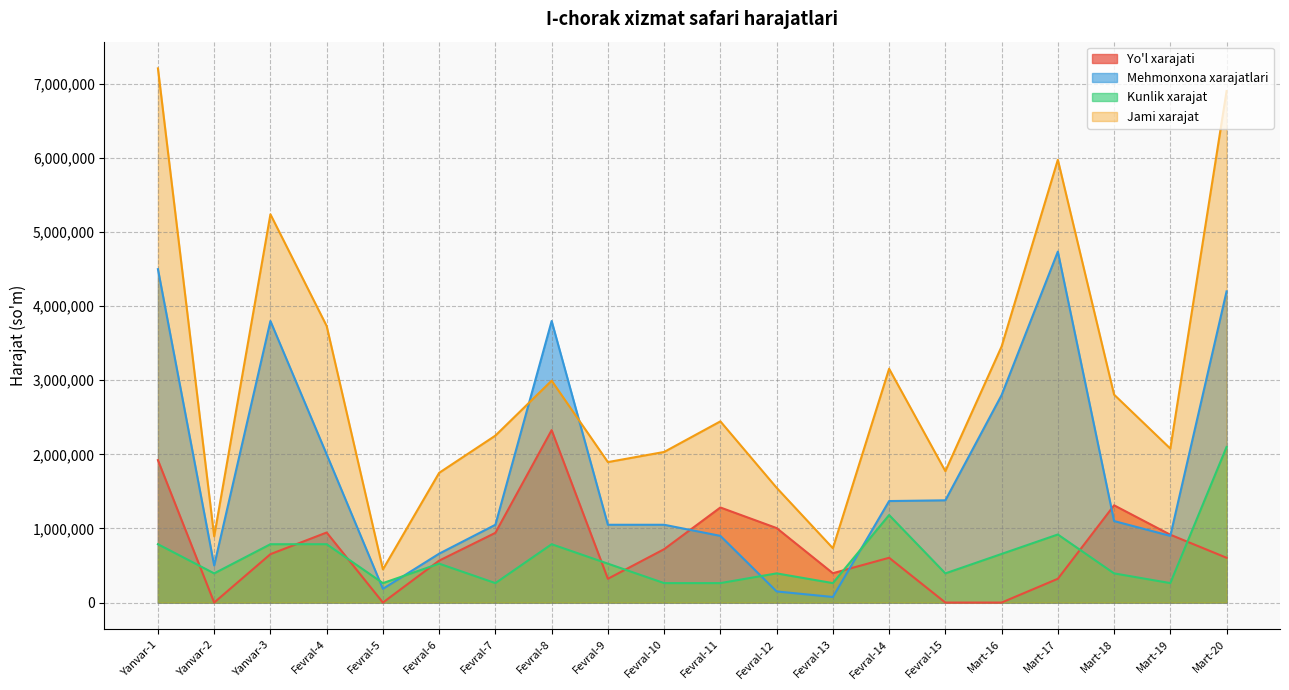

What is the sum of all Kunlik xarajat values?

12206250